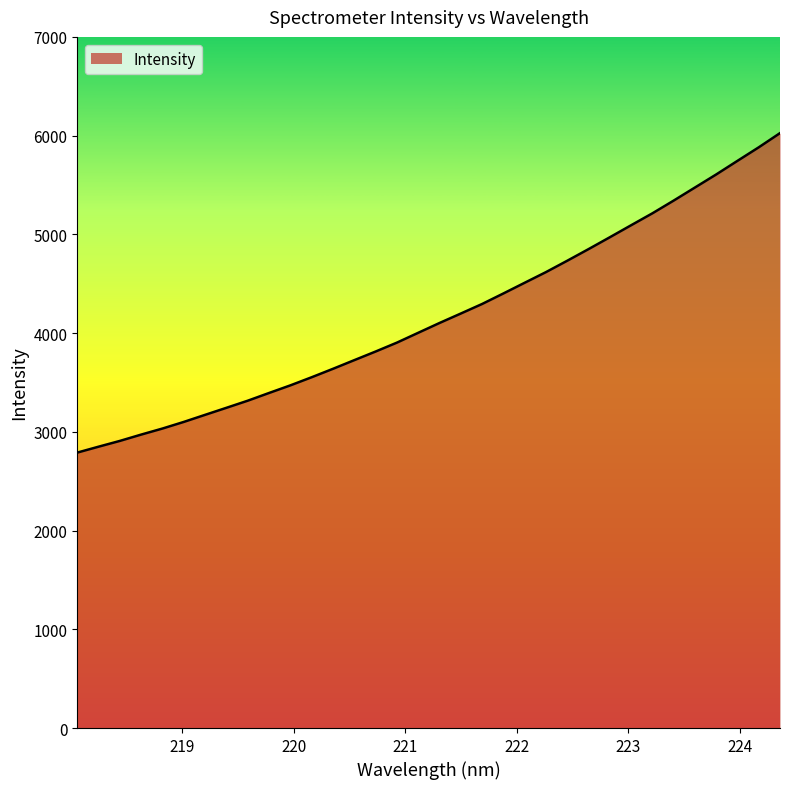

What is the maximum value shown in the chart?

6025.3